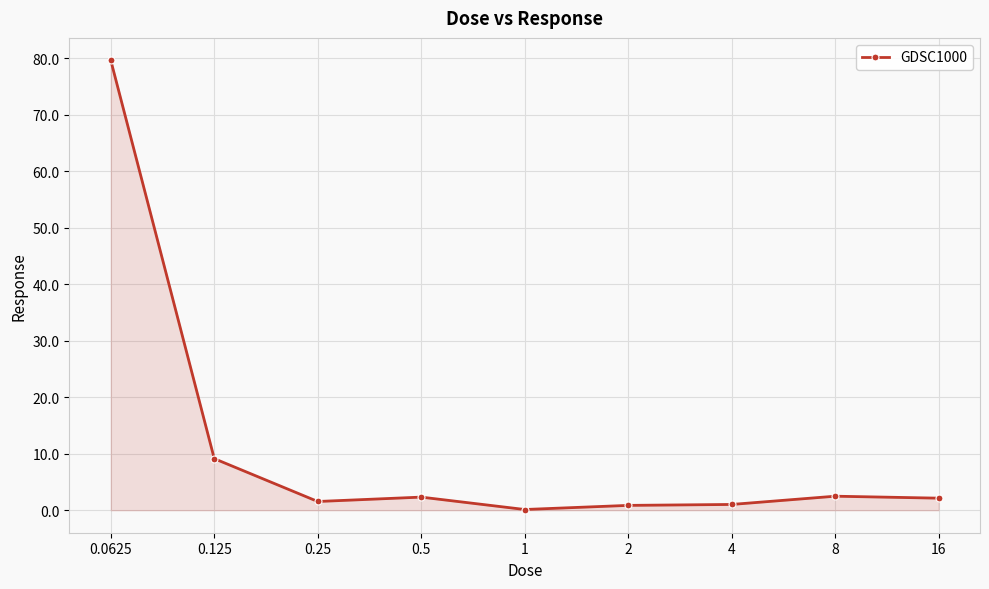

What is the average value?

11.0